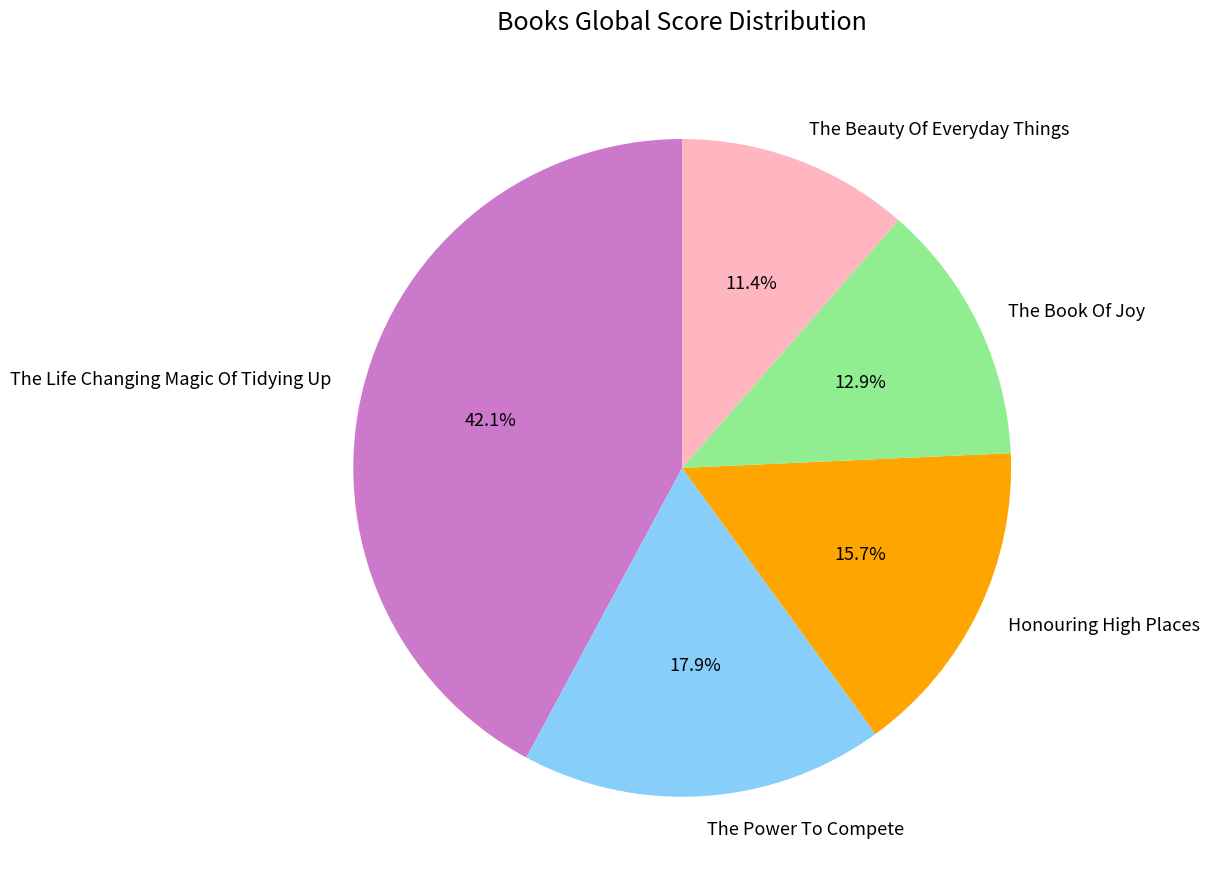

Rank the categories by value from lowest to highest.

The Beauty Of Everyday Things, The Book Of Joy, Honouring High Places, The Power To Compete, The Life Changing Magic Of Tidying Up